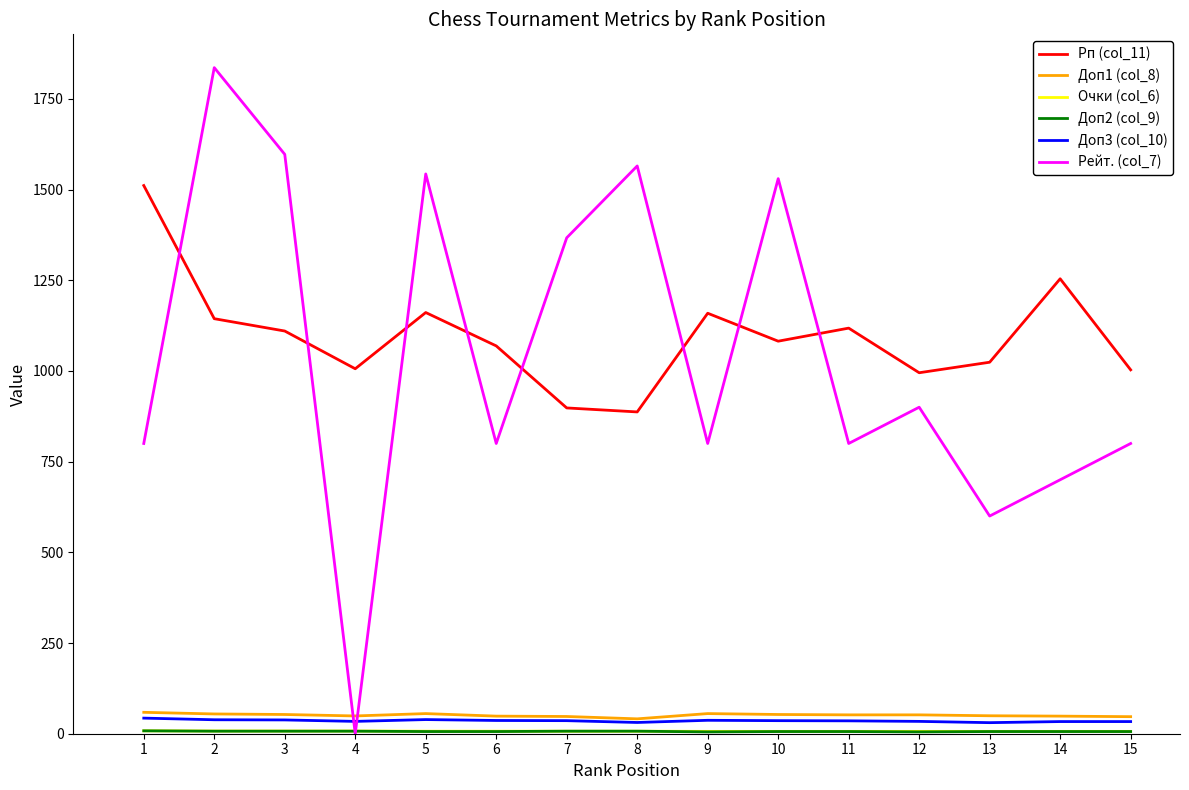

The value of Рейт. (col_7) at 15 is 800.0. True or false?

True